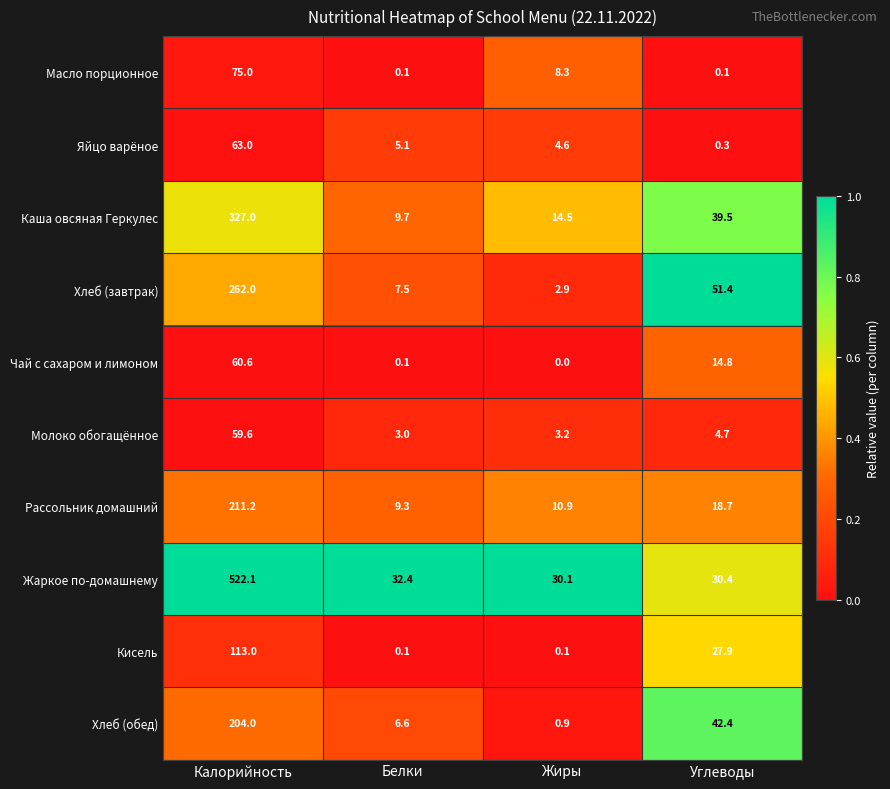

What is the difference between the highest and lowest values at Белки?

32.3